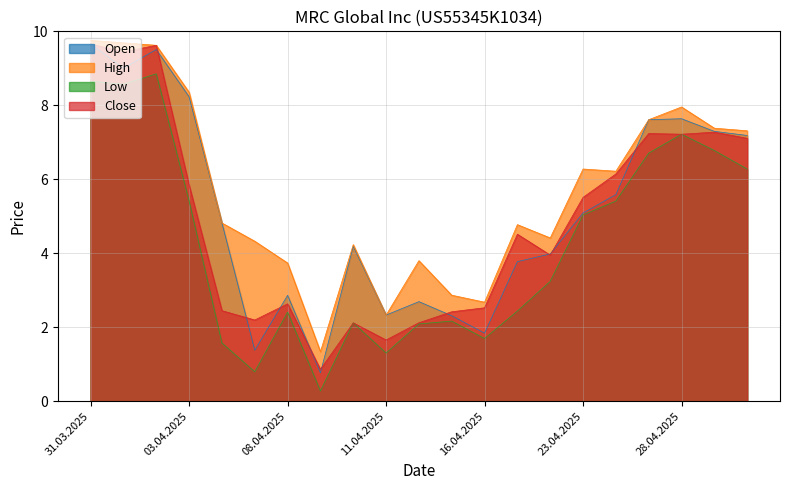

List the series in order of their overall mean, highest first.

High, Open, Close, Low